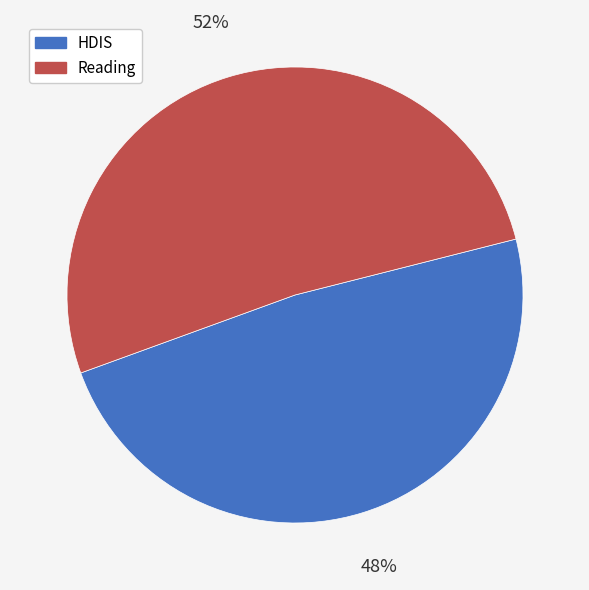

To the nearest percent, what is the combined percentage of HDIS and Reading?

100%